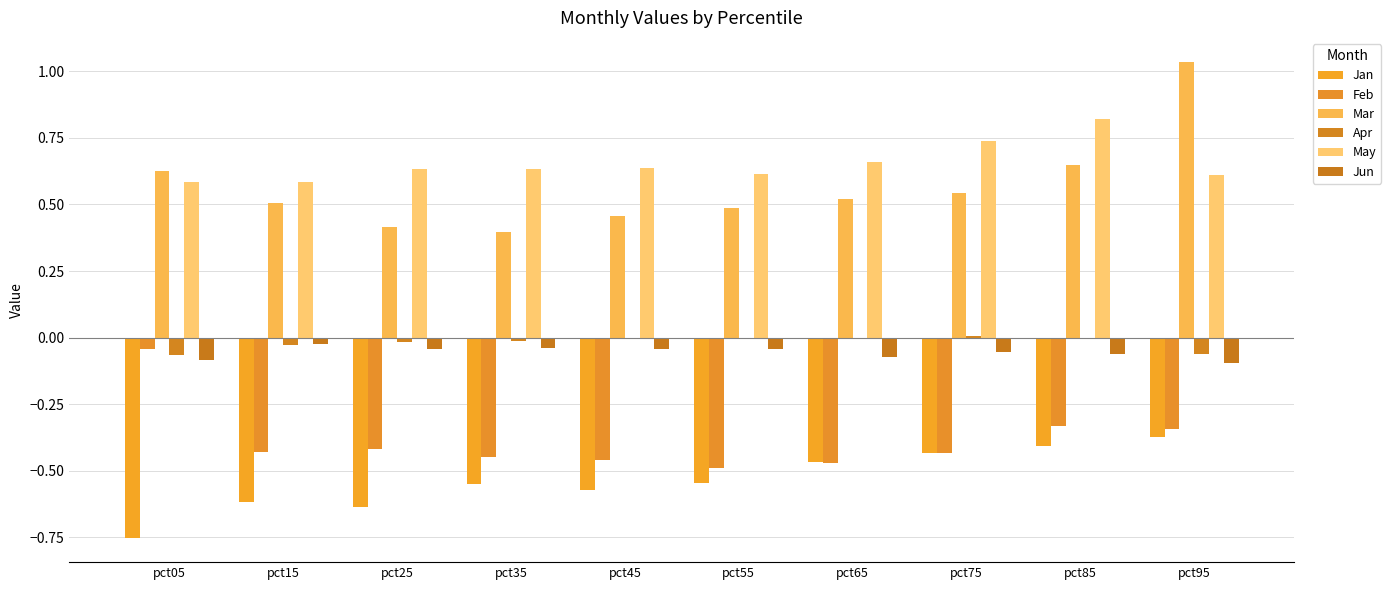

Rank the categories by May value from highest to lowest.

pct85, pct75, pct65, pct45, pct35, pct25, pct55, pct95, pct15, pct05